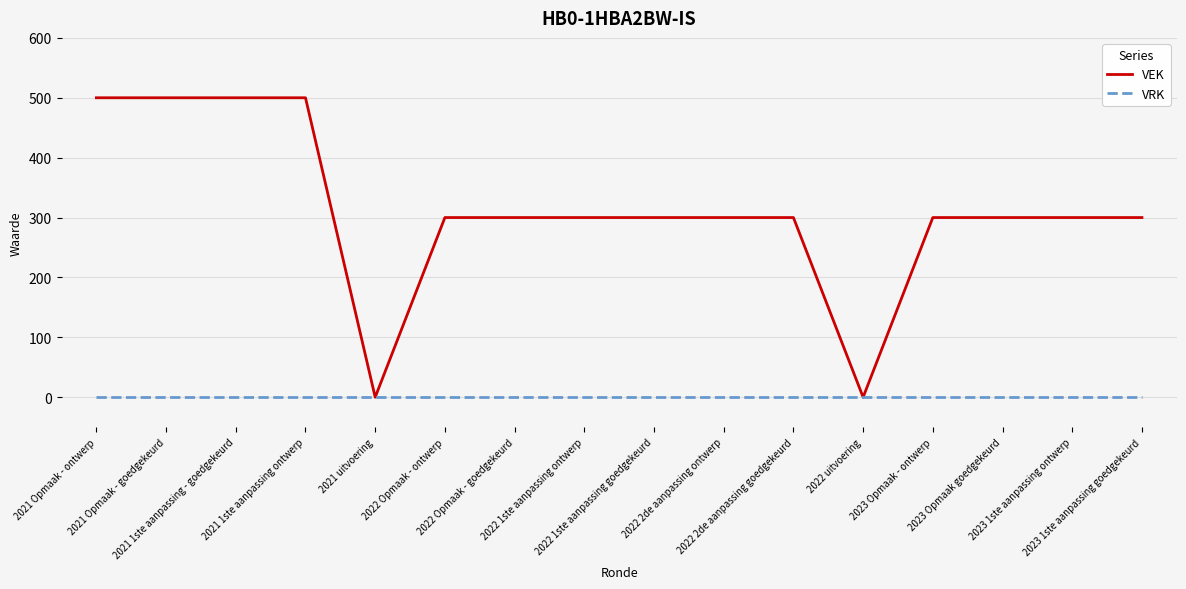

How many values in the VEK series are below 300?

2